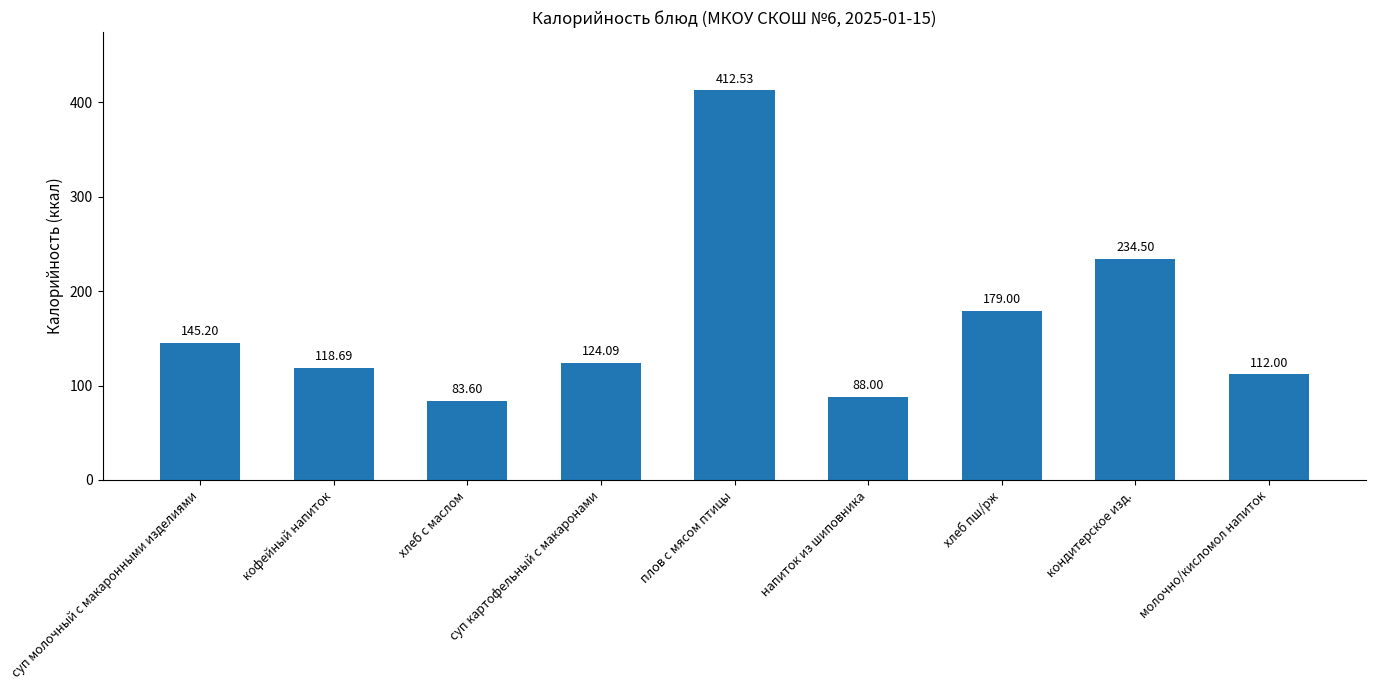

The value at молочно/кисломол напиток is 150.0. True or false?

False